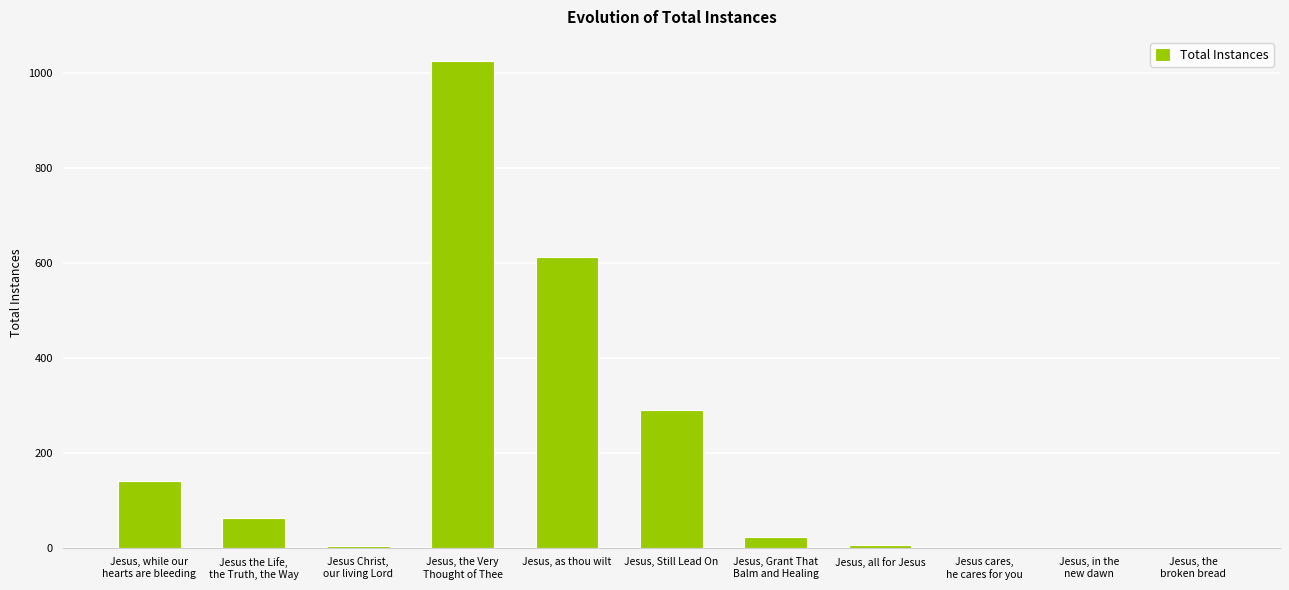

What is the greatest value displayed?

1024